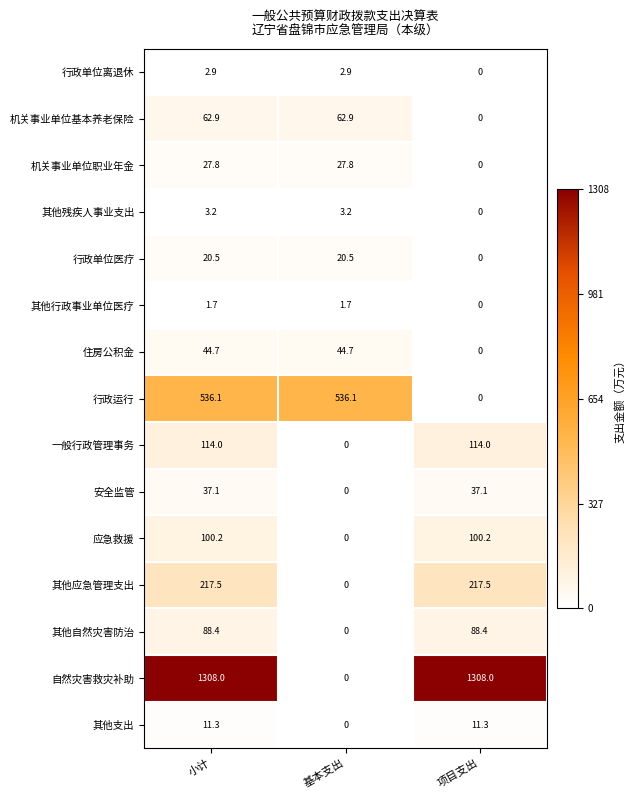

Which series changed the most between 基本支出 and 项目支出?

自然灾害救灾补助